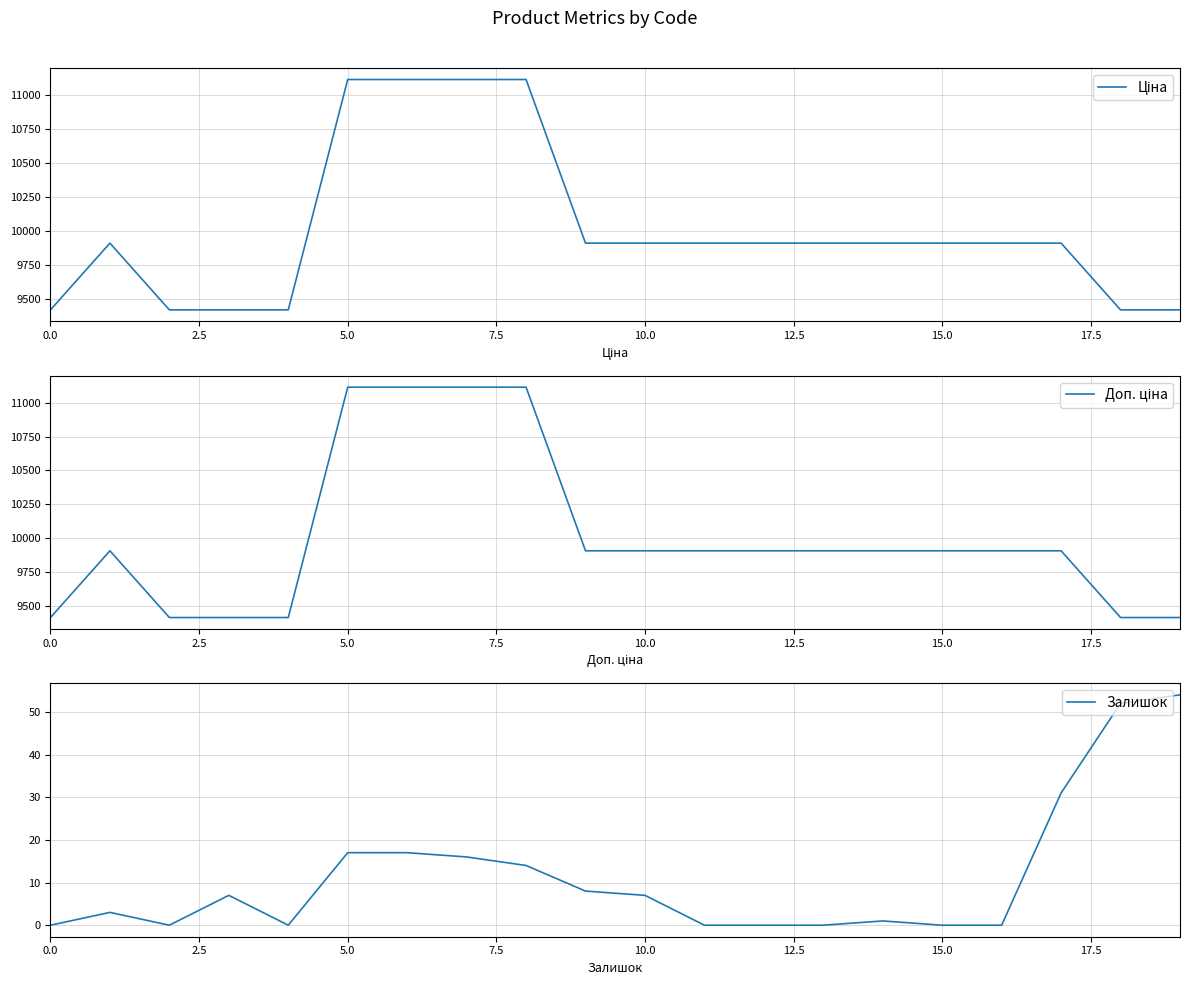

What is the difference between the highest and lowest values at 12?

9908.5